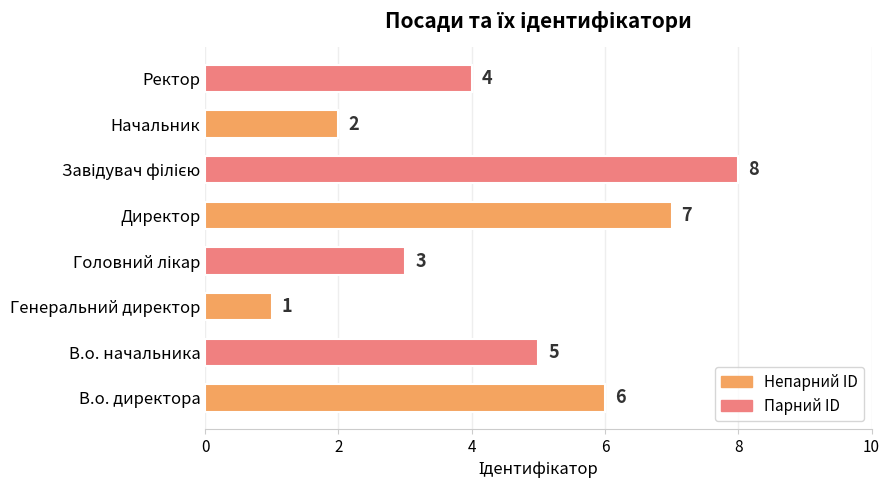

Reading bottom to top, what are all the values shown in this chart?

6	5	1	3	7	8	2	4